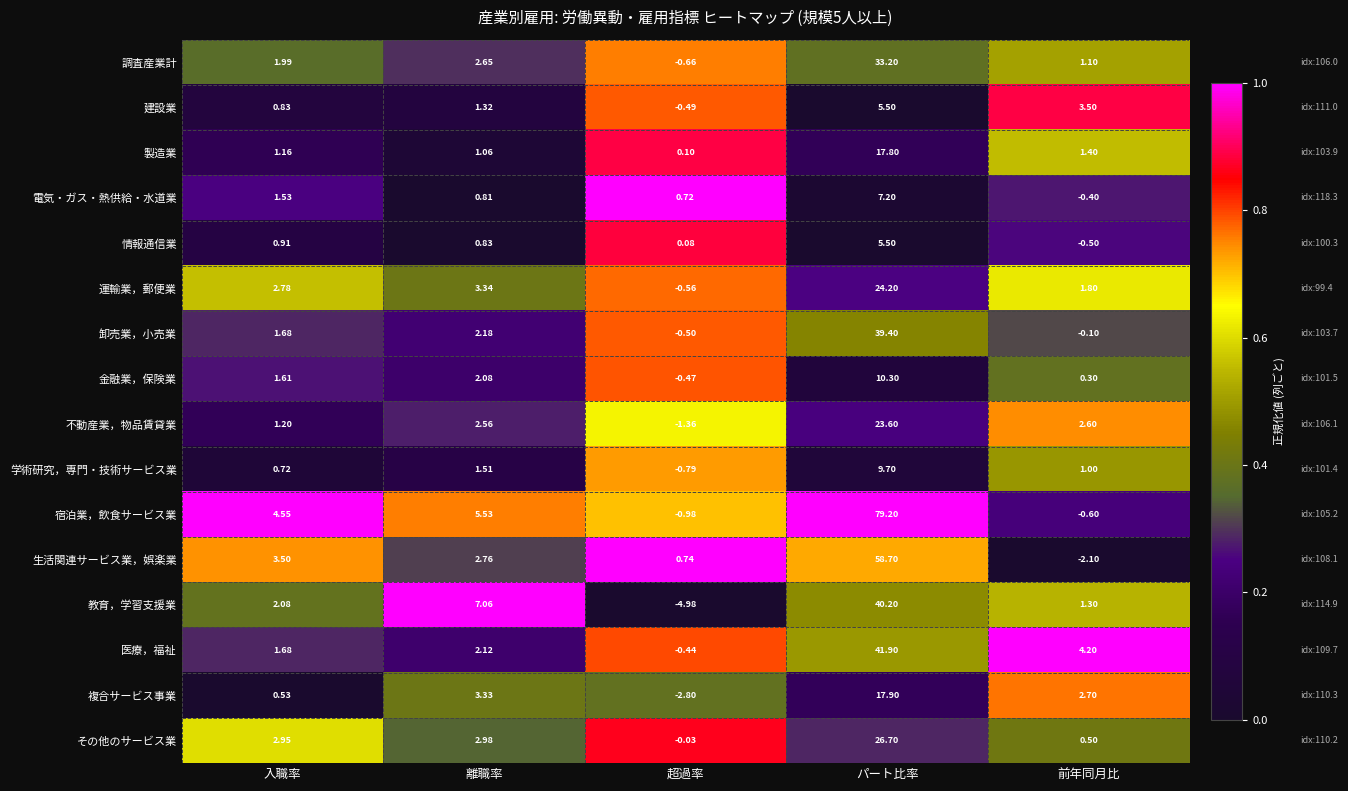

Which series has the largest total across all categories?

宿泊業，飲食サービス業